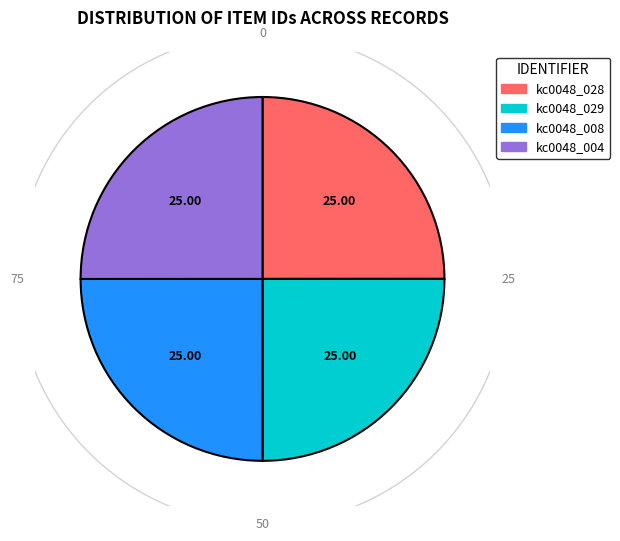

What percentage is the kc0048_008 slice, to the nearest percent?

25%